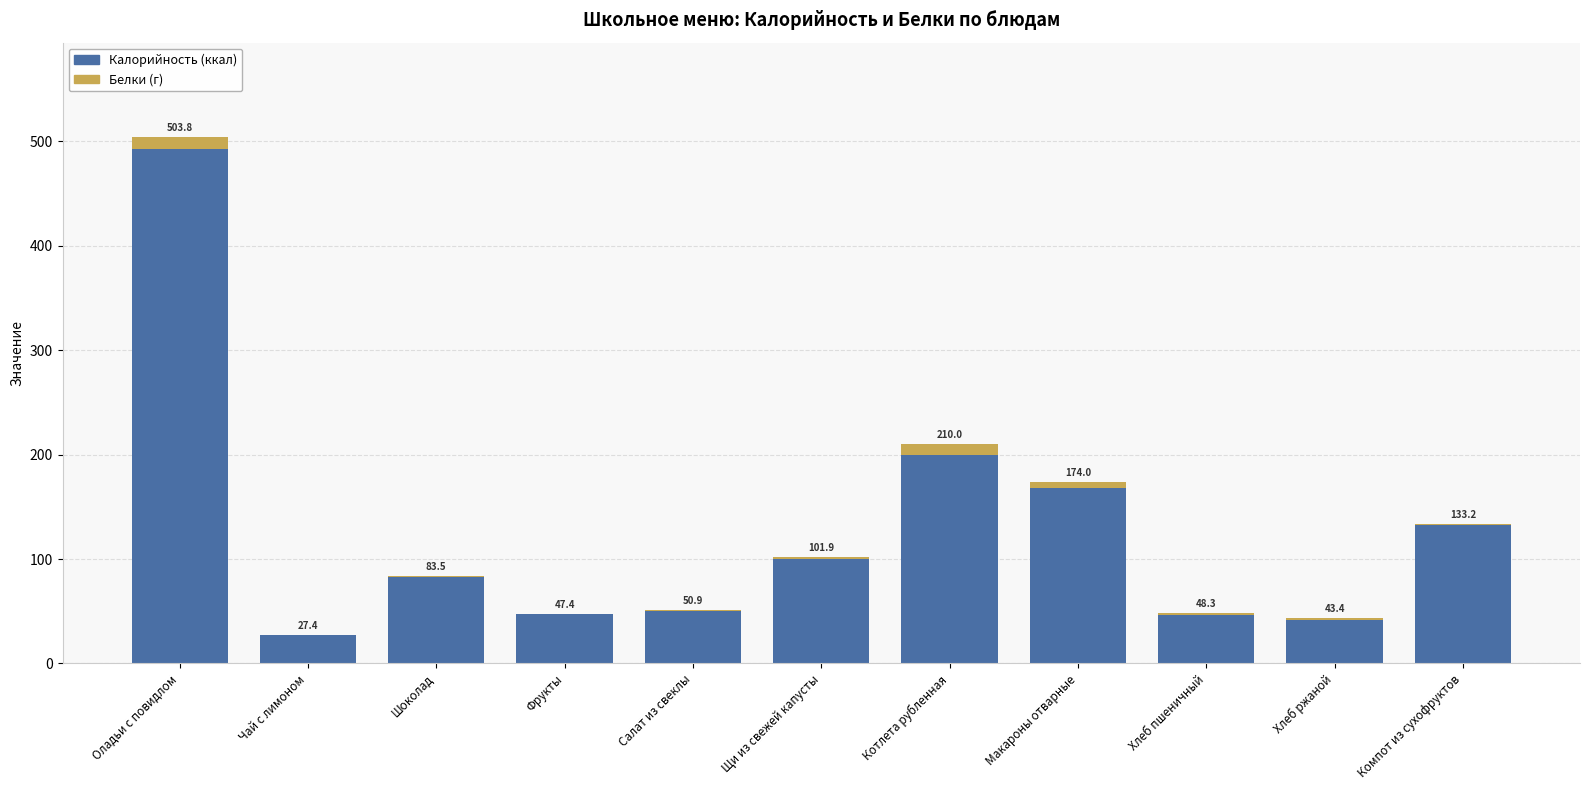

Does the chart contain stacked bars?

Yes